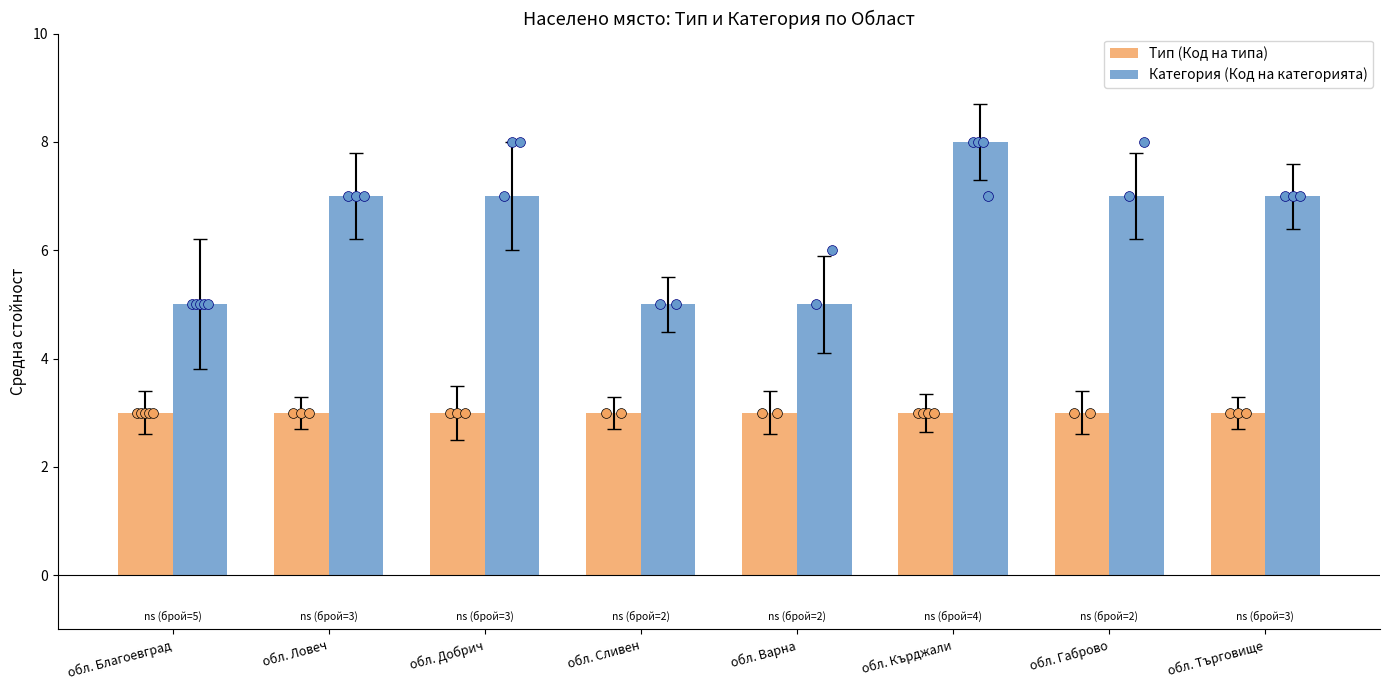

Is the value of Тип (Код на типа) at обл. Габрово greater than the value of Категория (Код на категорията) at обл. Сливен?

No